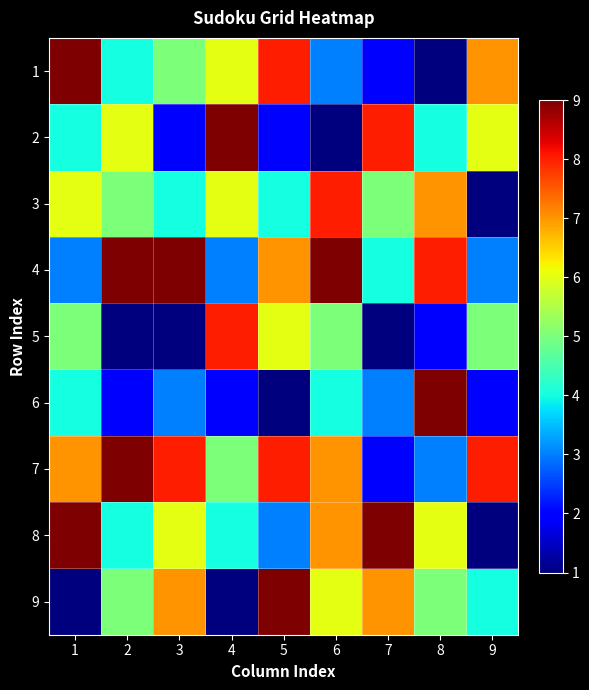

Which category has the lowest value across all series?

8